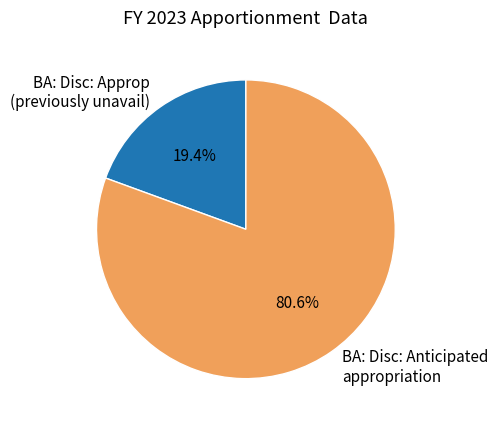

The BA: Disc: Approp (previously unavail) slice represents 19% of the pie. True or false?

True